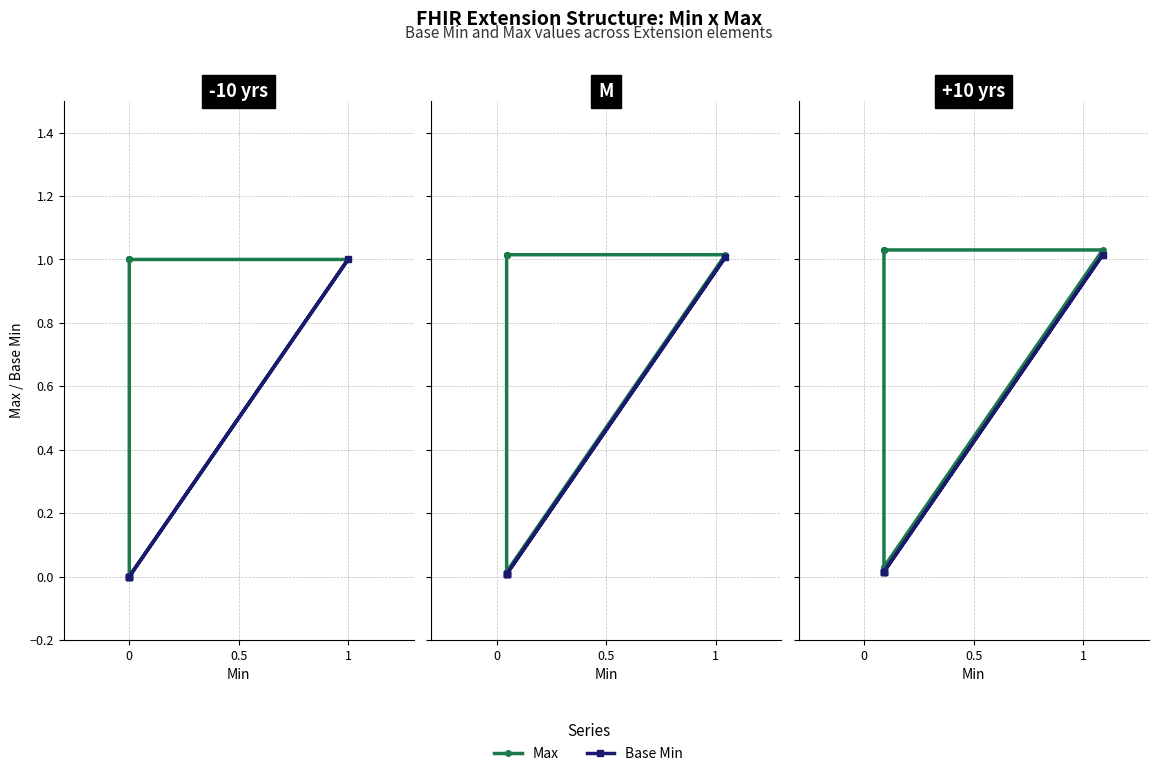

True or false: Base Min has a value of 0 at 0.

True